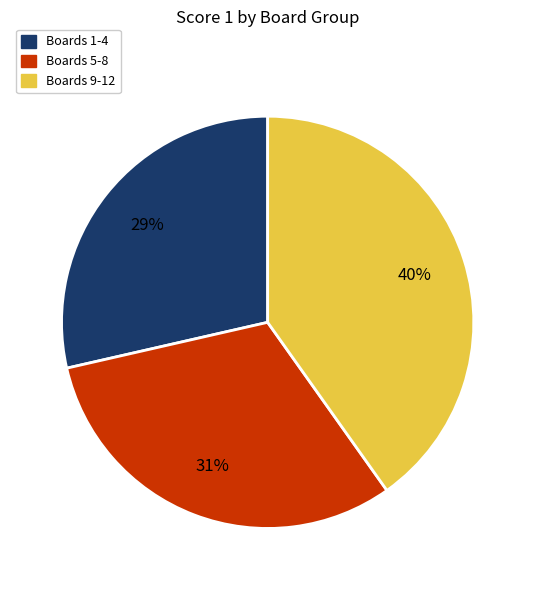

To the nearest percent, what is the average slice percentage?

33%